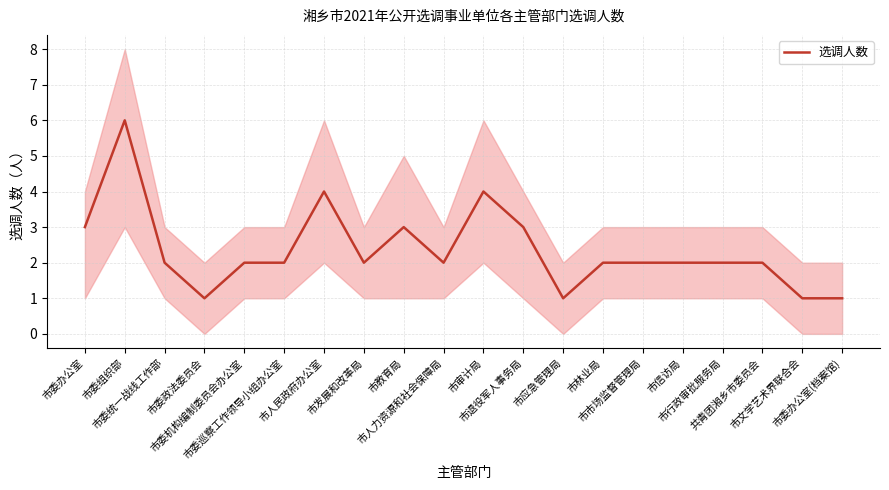

Reading right to left, list all the values displayed in this chart.

1	1	2	2	2	2	2	1	3	4	2	3	2	4	2	2	1	2	6	3